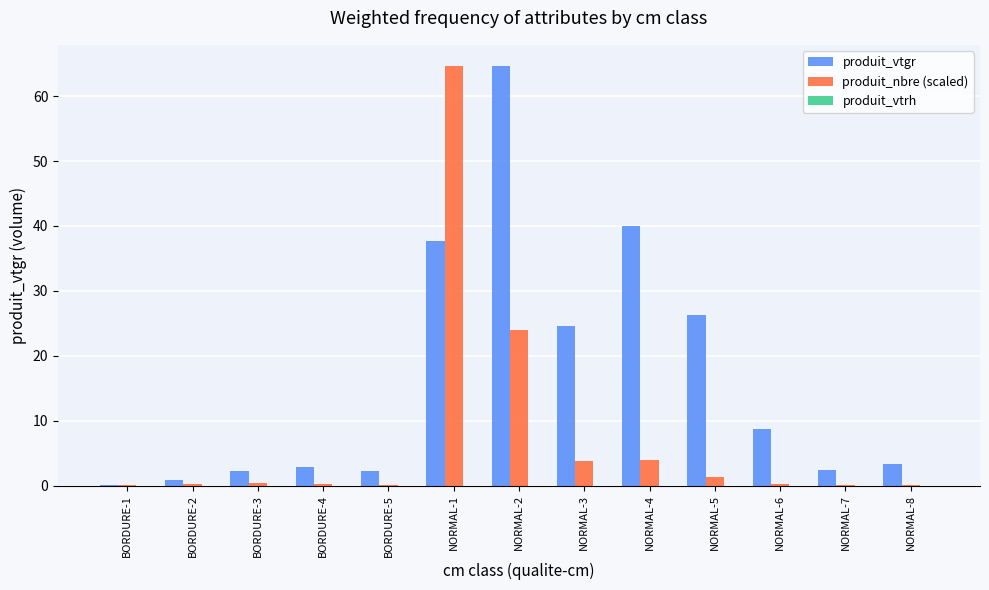

How many series are shown in this chart?

2